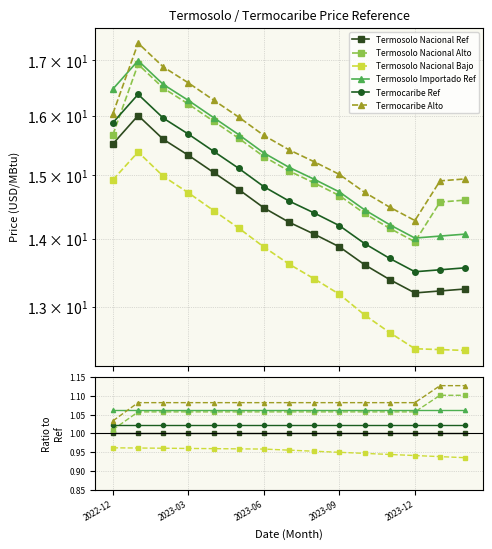

At which label is Termosolo Nacional Ref closest to 1?

2022-12